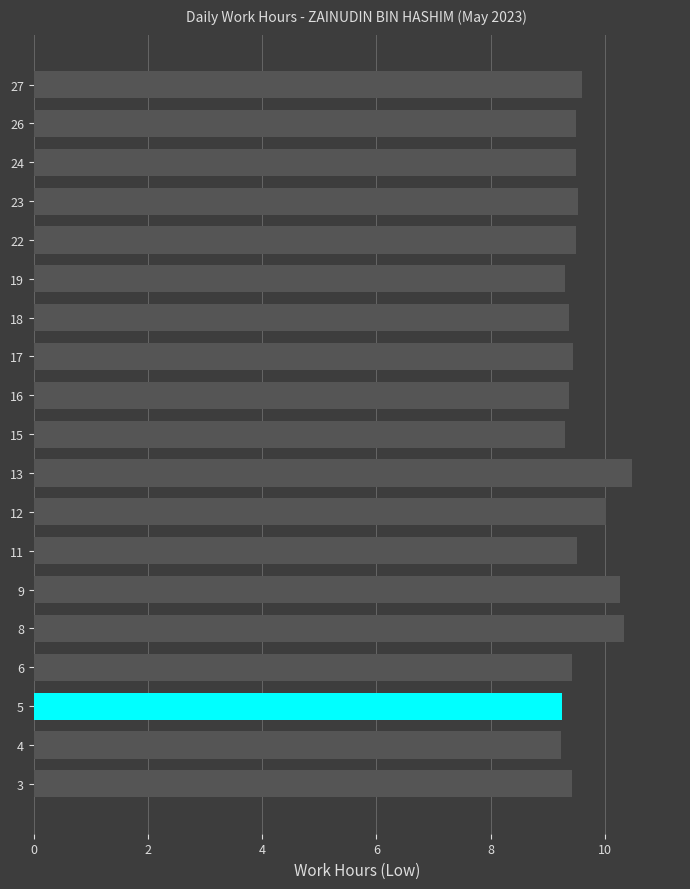

What is the average value?

9.6